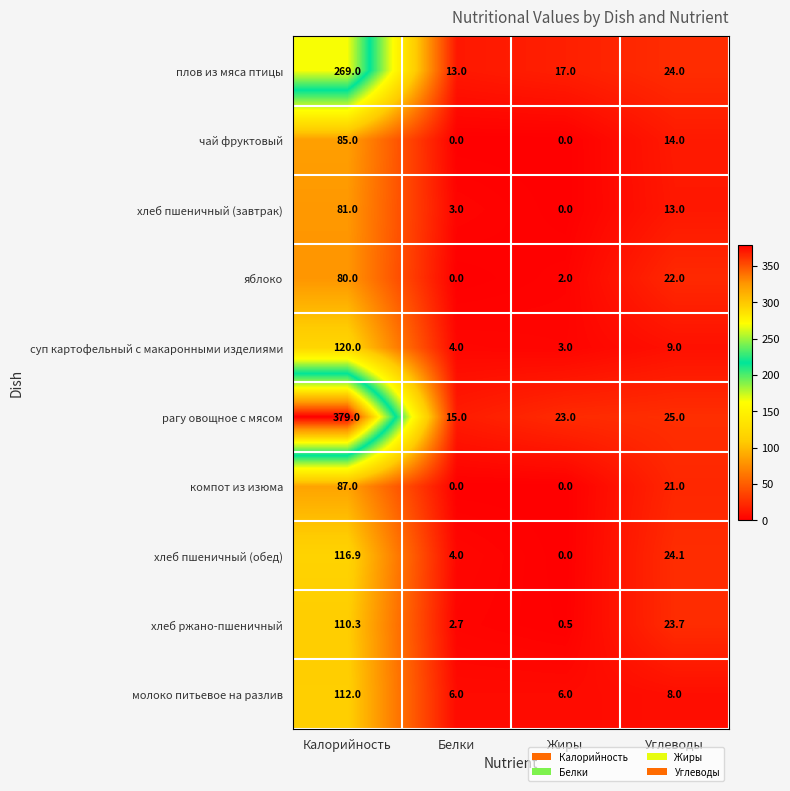

How many distinct data groups are displayed?

10